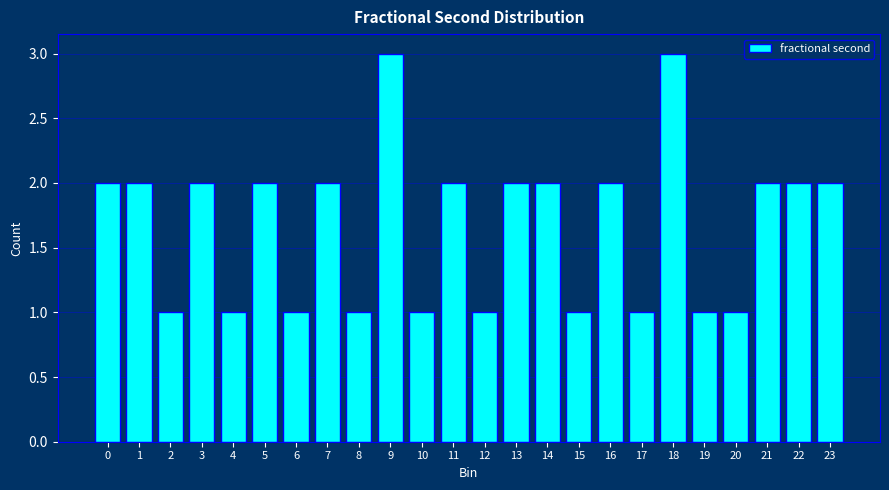

Reading left to right, extract all data points from this chart.

0=2	1=2	2=1	3=2	4=1	5=2	6=1	7=2	8=1	9=3	10=1	11=2	12=1	13=2	14=2	15=1	16=2	17=1	18=3	19=1	20=1	21=2	22=2	23=2